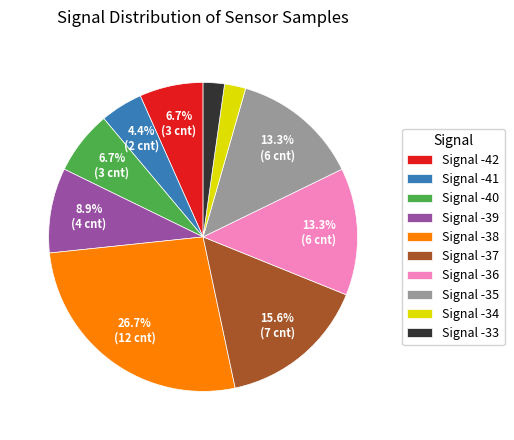

Do Signal -37 and Signal -41 together represent more than half of the pie?

No